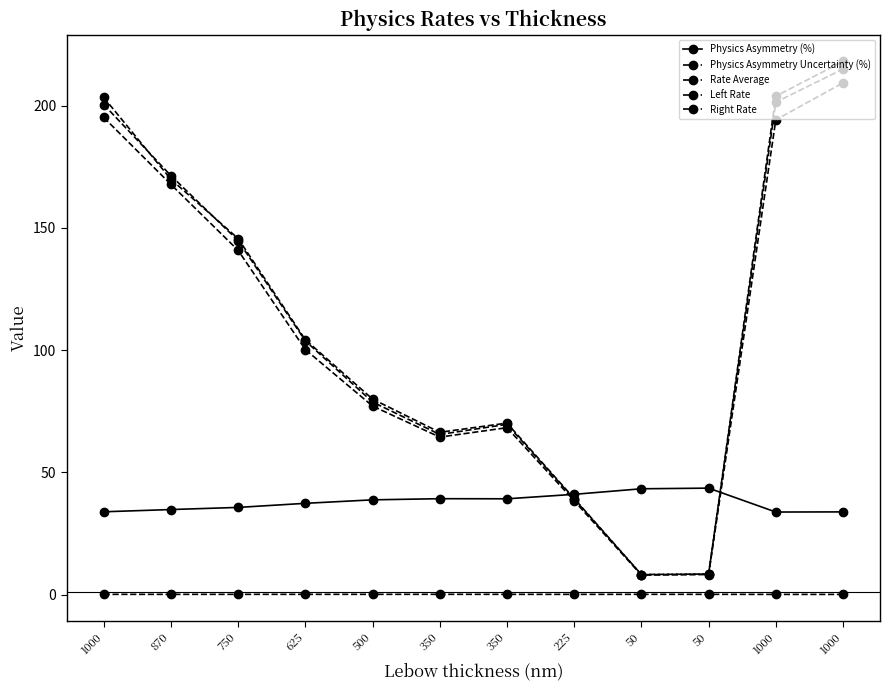

What is the label of the 9th point from the right?

625